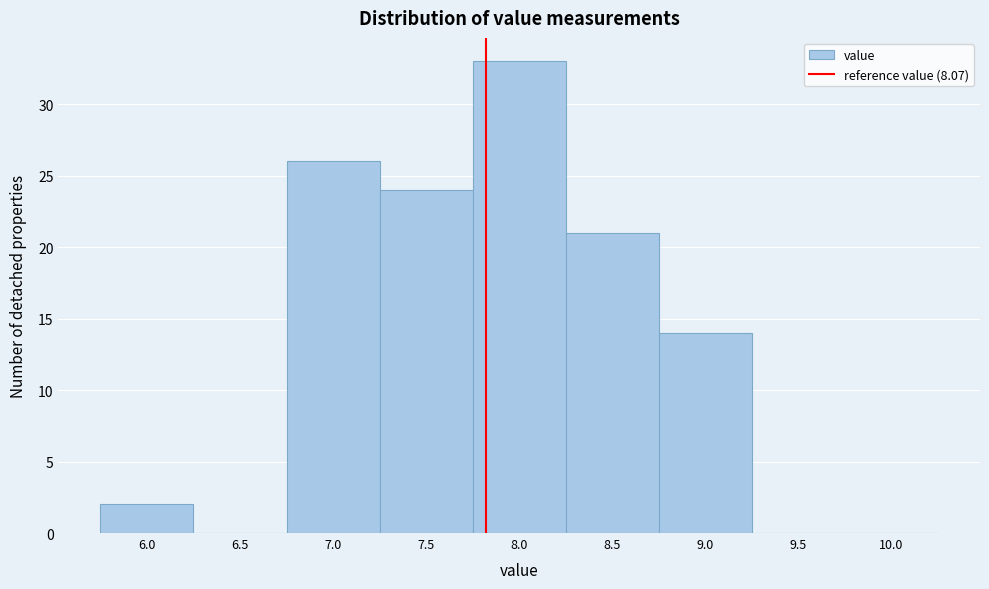

Reading left to right, list all the values displayed in this chart.

6.0=2	6.5=0	7.0=26	7.5=24	8.0=33	8.5=21	9.0=14	9.5=0	10.0=0